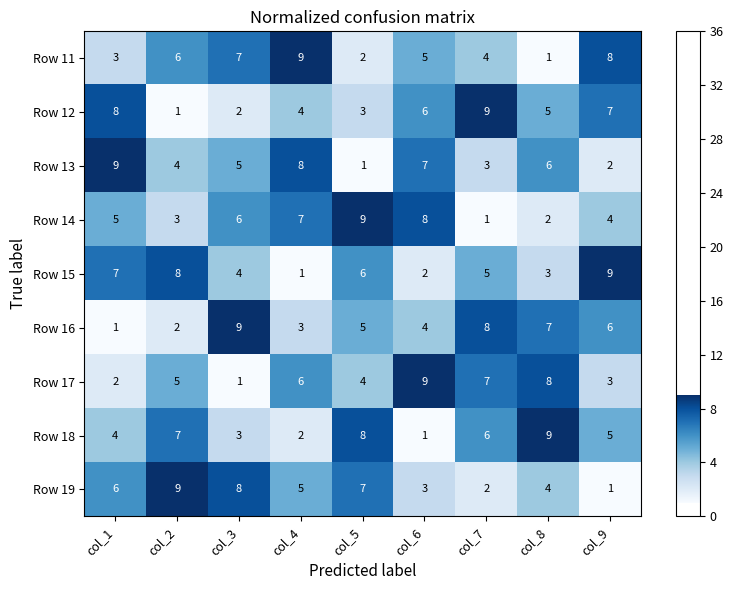

Rank the categories by Row 19 value from highest to lowest.

col_2, col_3, col_5, col_1, col_4, col_8, col_6, col_7, col_9